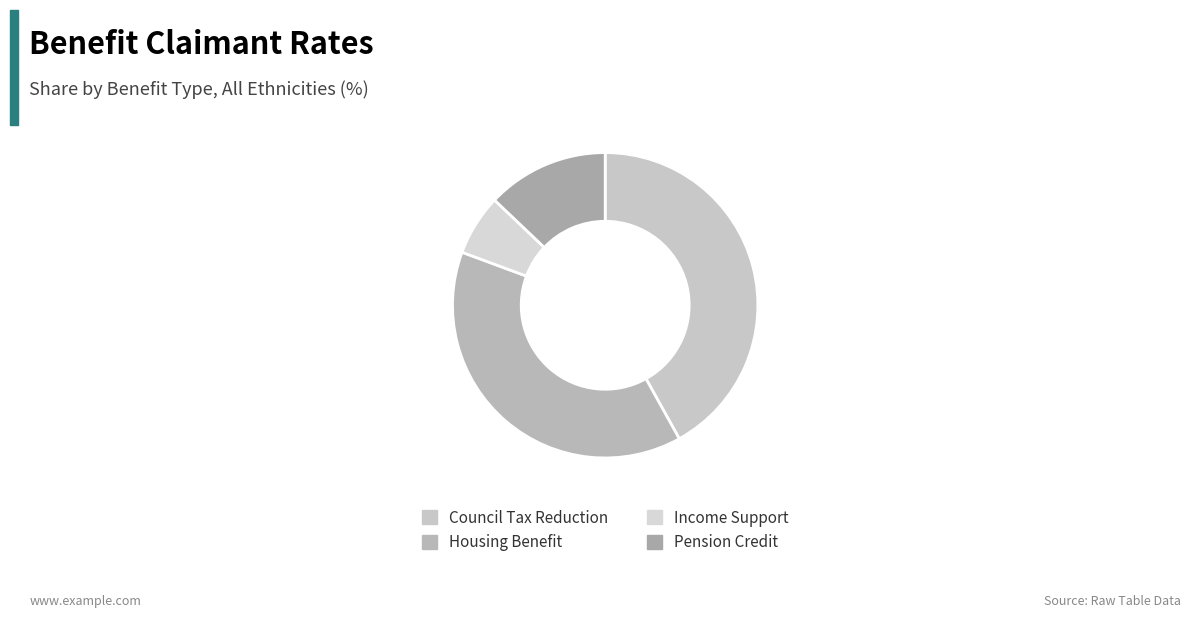

True or false: Pension Credit accounts for 13% of the total.

True